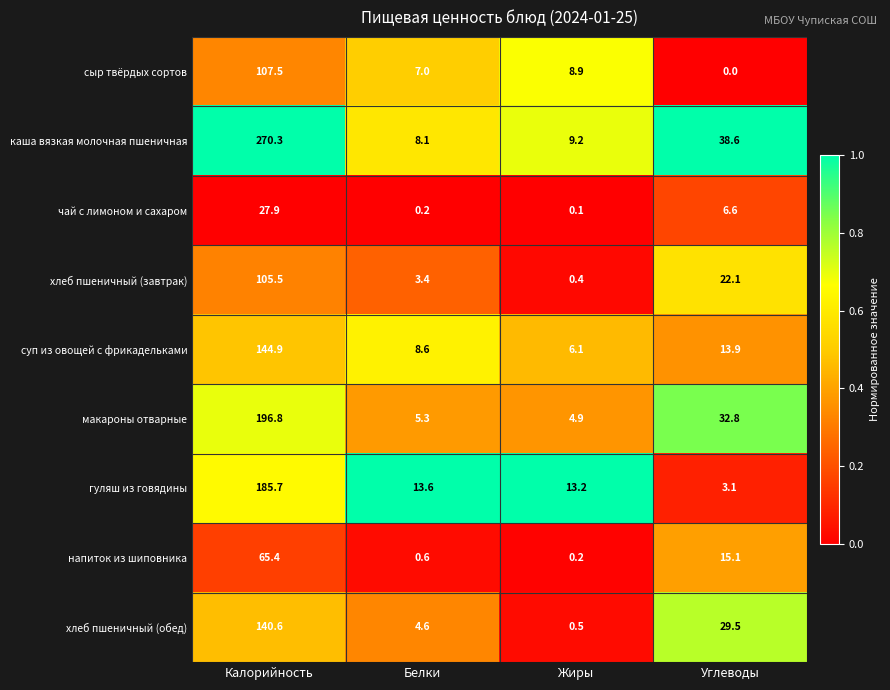

How many series are shown in this chart?

9